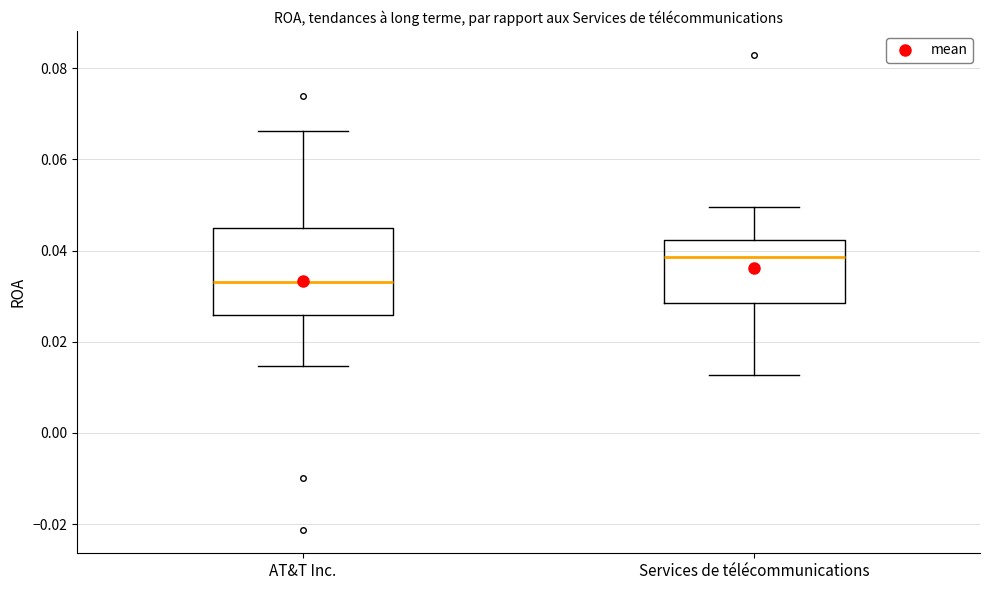

Reading left to right, transcribe this box plot: for each box, give where its median line is, the range the box spans, and where its two whiskers end, as read against the y-axis. The values are not printed on the chart, so give them approximately, as read against the axis.

AT&T Inc.: median 0.034, box 0.026 to 0.046, whiskers 0.014 to 0.066
Services de télécommunications: median 0.038, box 0.028 to 0.042, whiskers 0.012 to 0.050